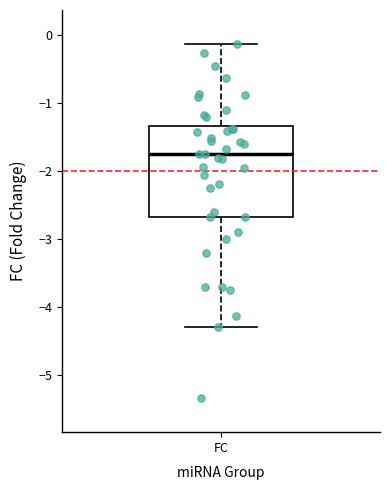

Where does the median line of the box for FC sit on the y-axis? The values are not printed on the chart, so give them approximately, as read against the axis.

-1.7